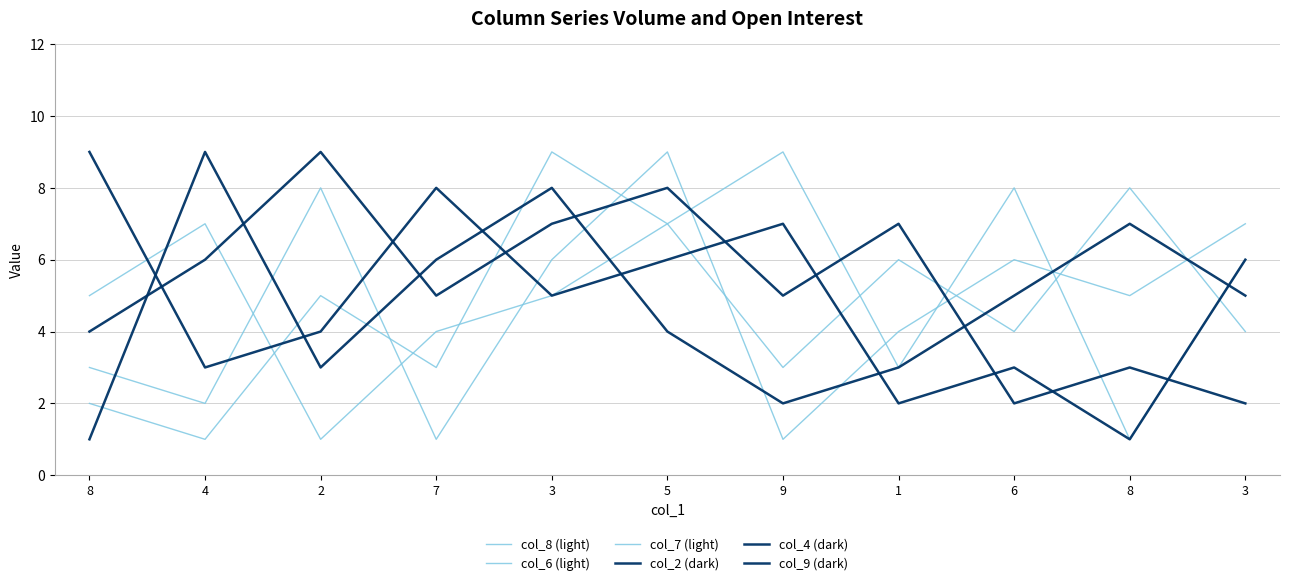

Count the number of data series in this chart.

6